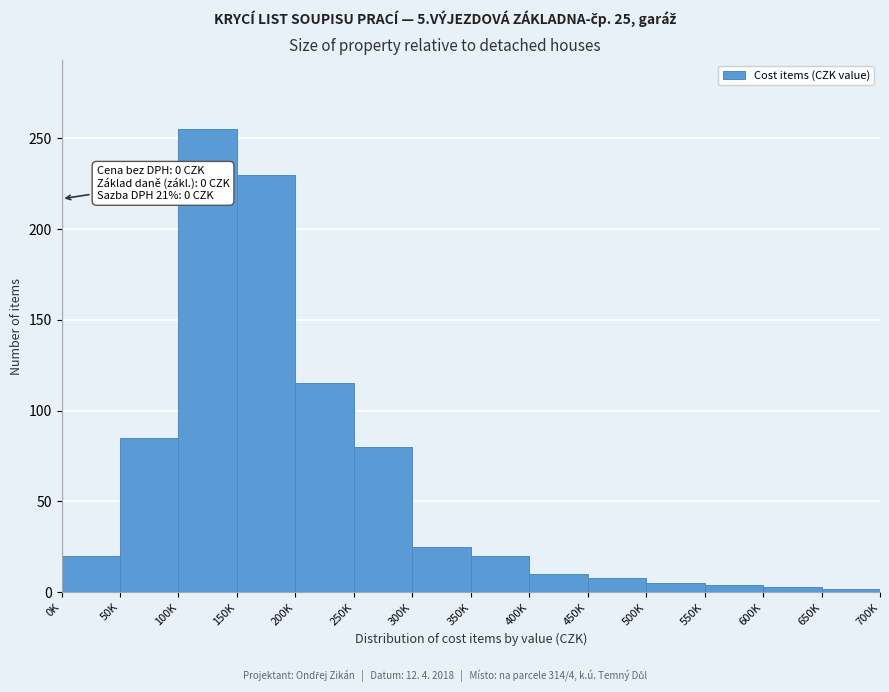

The value at 200K is 187. True or false?

False